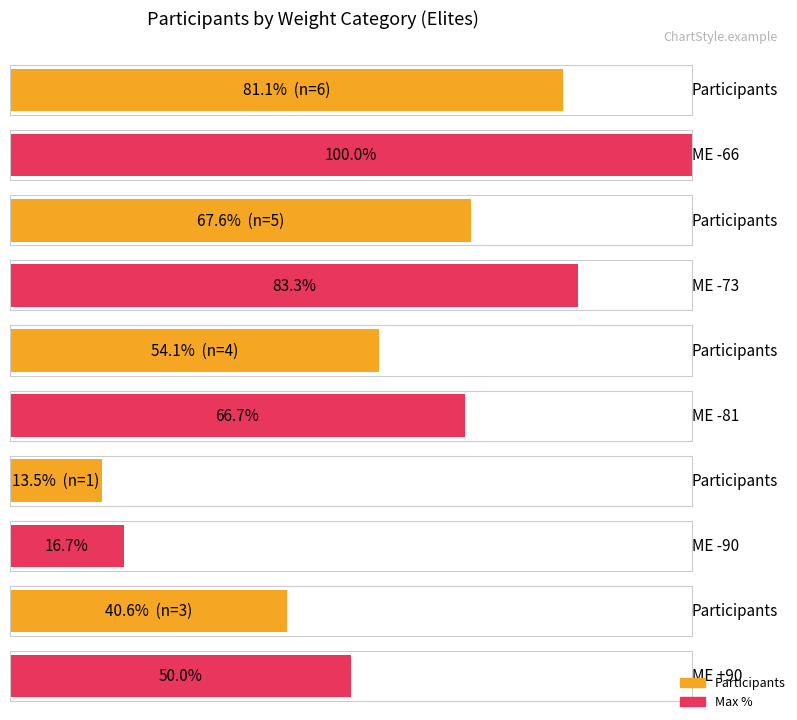

What is the label of the 1st bar from the left?

ME -66